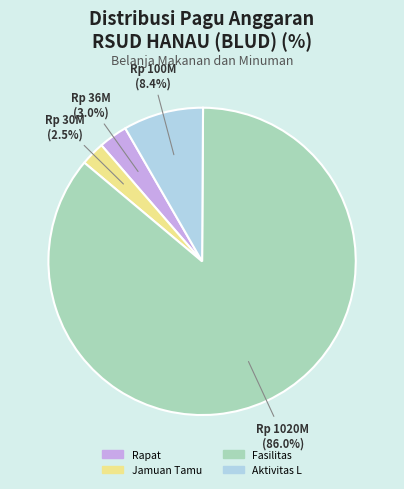

Which category accounts for the majority?

Fasilitas